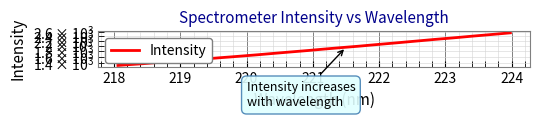

True or false: the data has more than 0 interior local peaks.

False